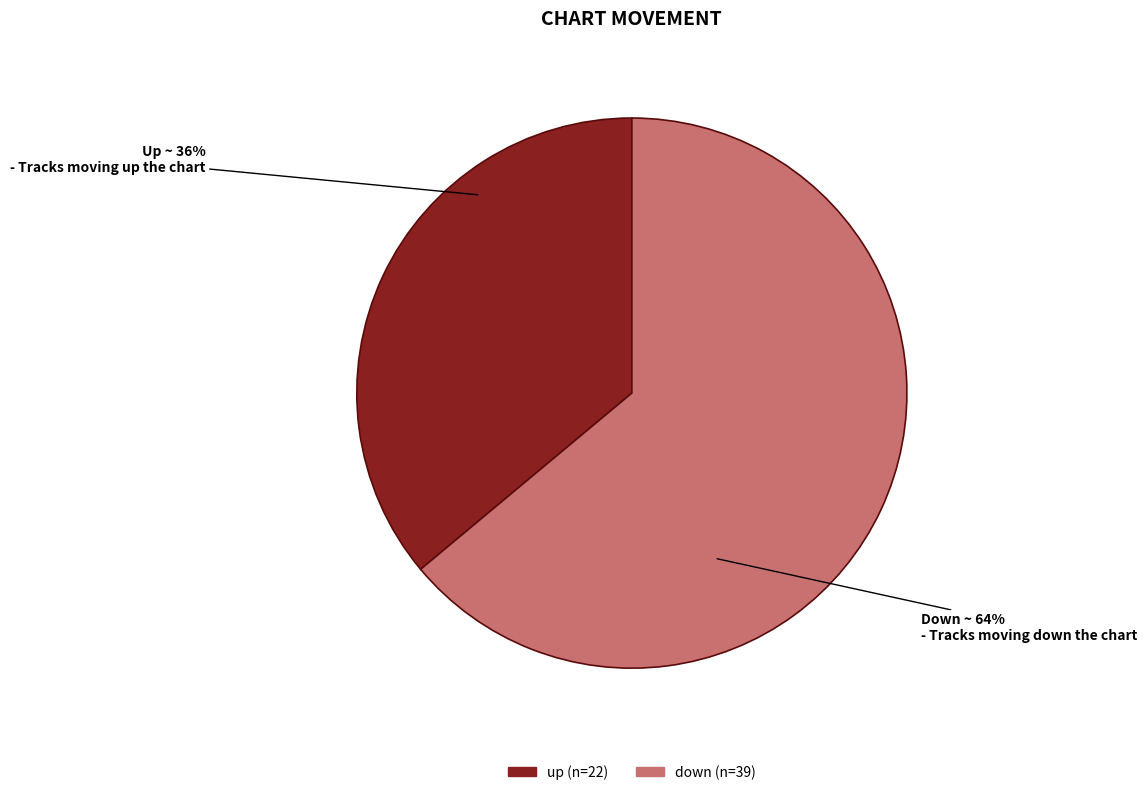

What is the ratio of the value at up to the value at down?

0.6